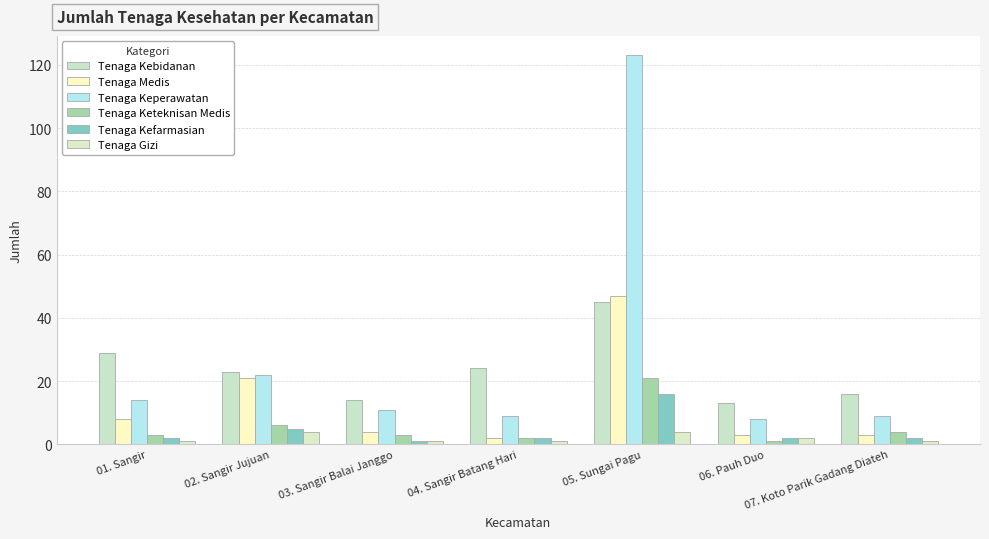

What is the value of the Tenaga Kebidanan bar at the 3rd from the left?

14